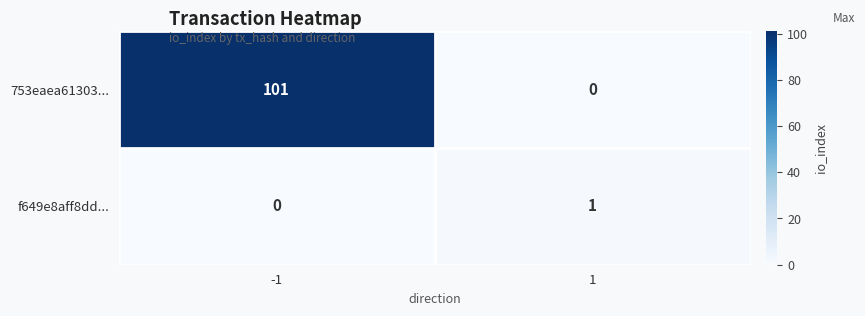

What is the spread (max minus min) of values at -1?

101